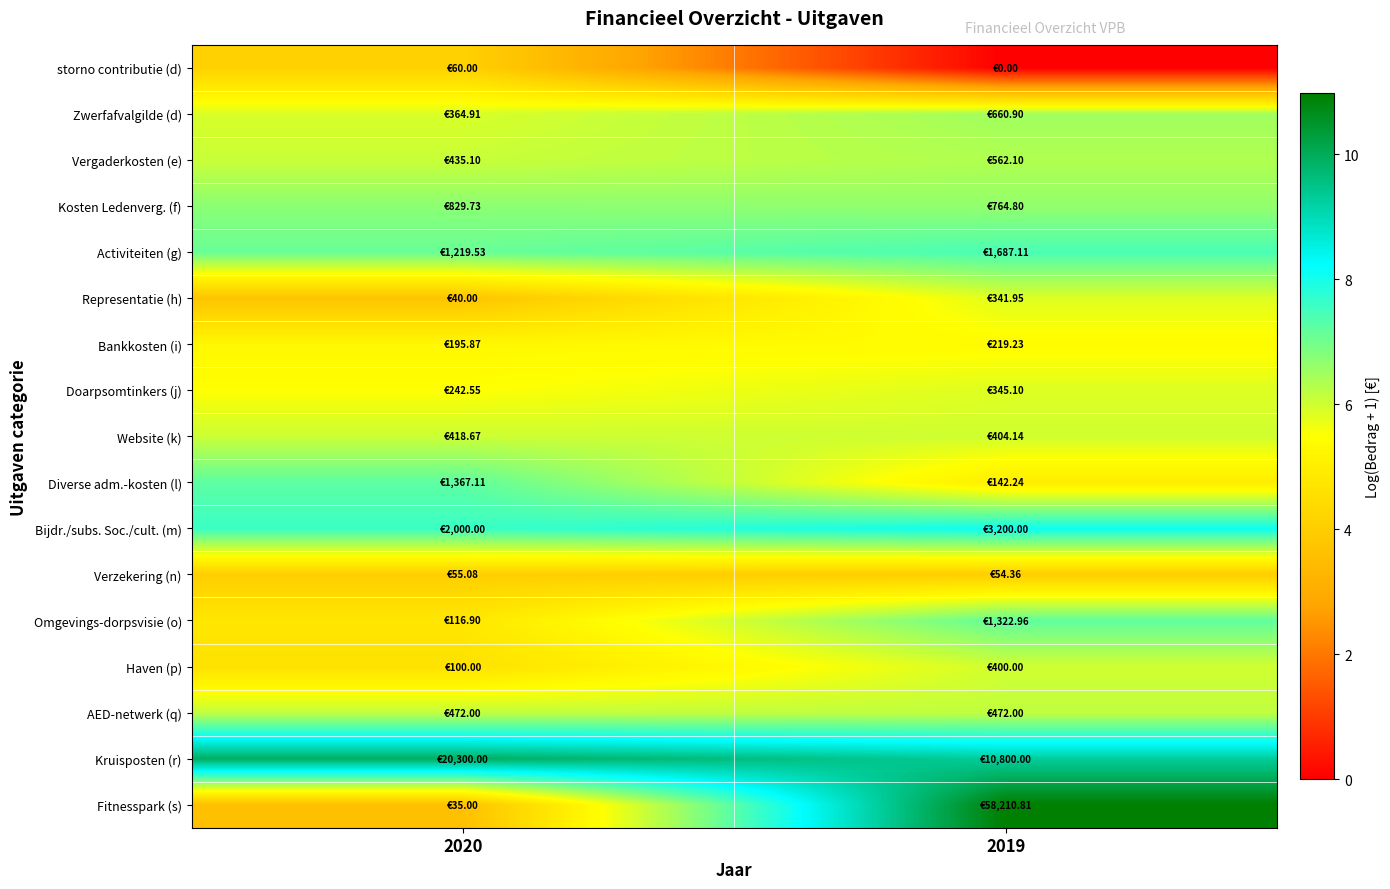

Count the number of categories in the chart.

2